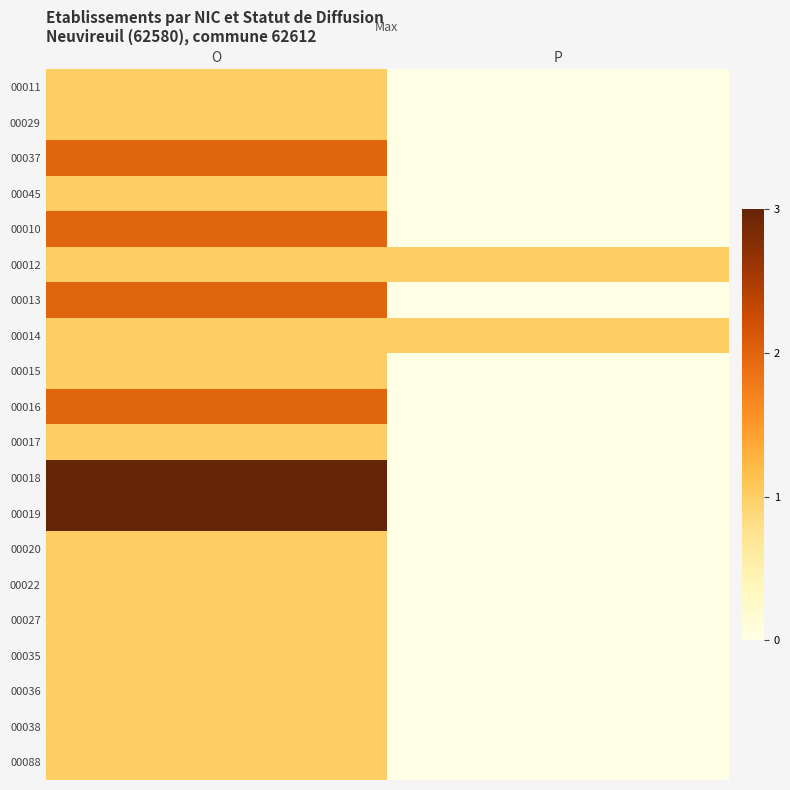

How many data points does each series have?

2